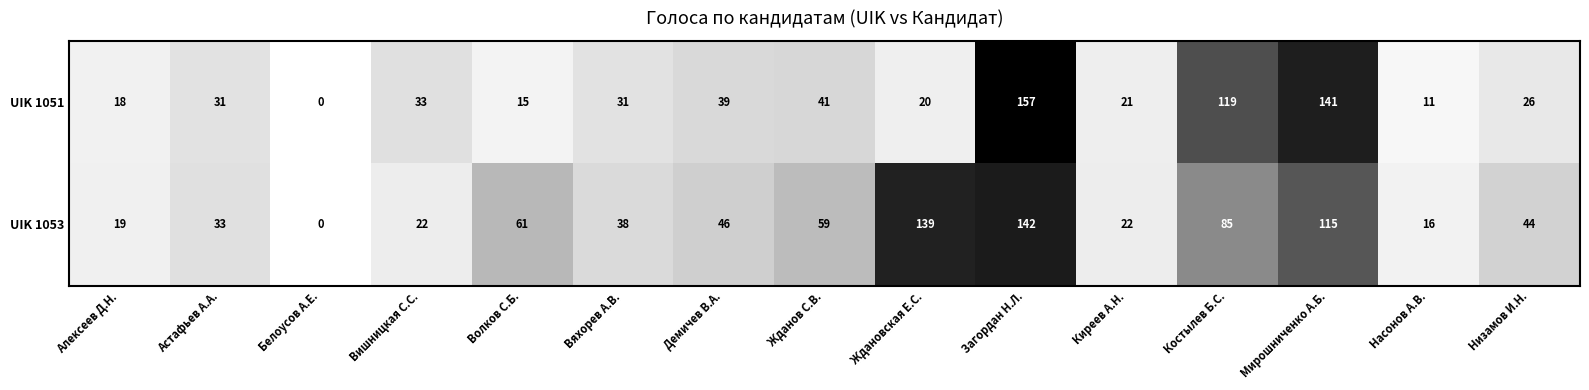

List the series in order of their peak value, lowest first.

UIK 1053, UIK 1051